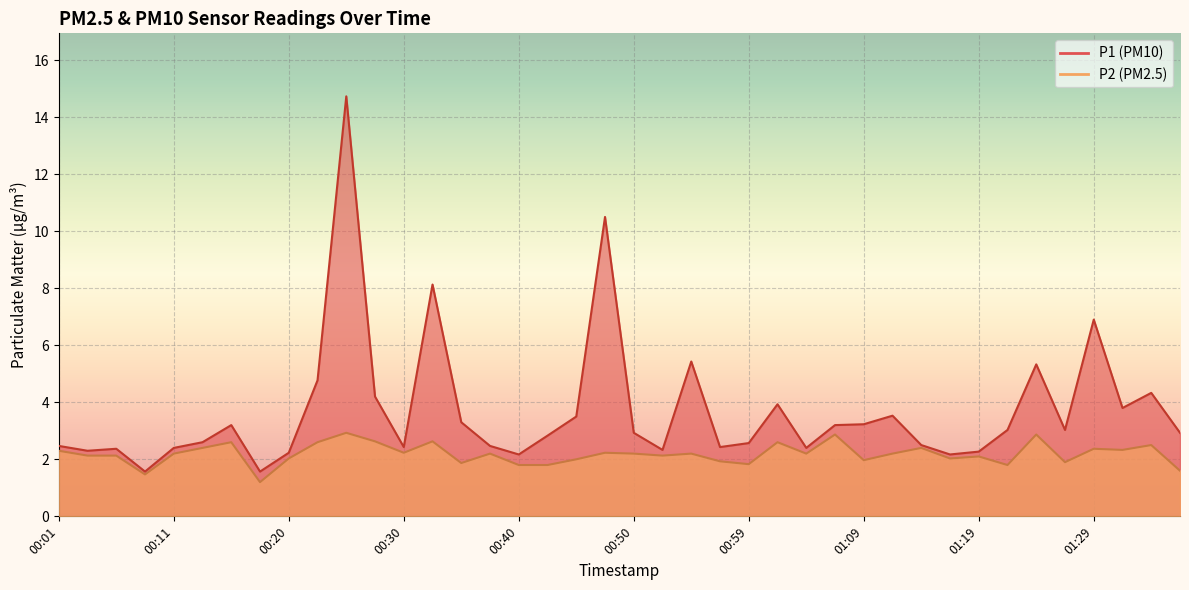

What position from the left is 00:57?

24